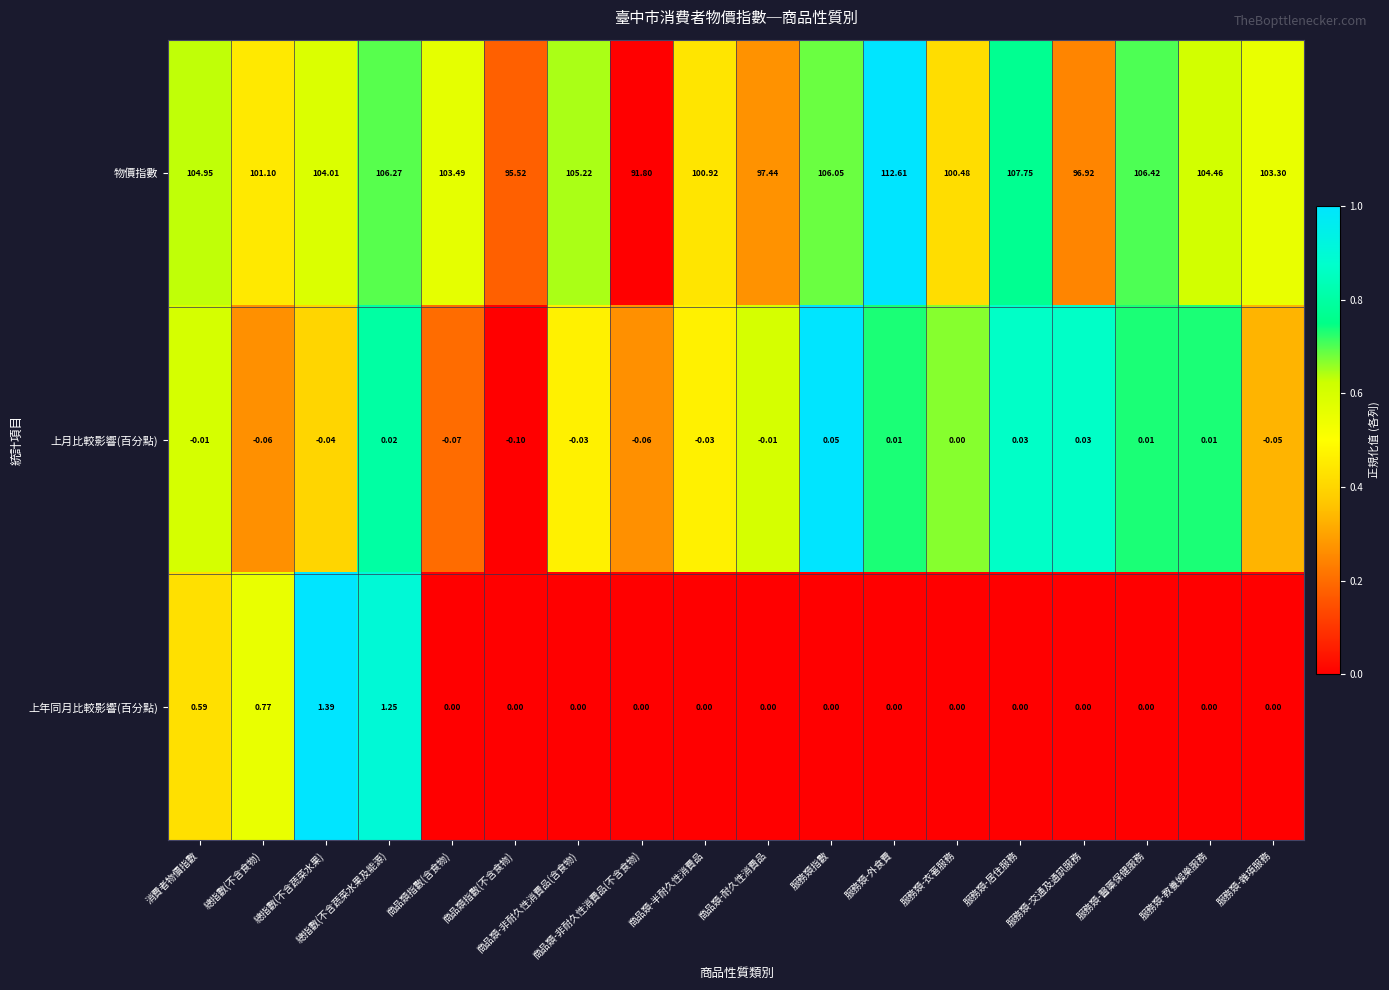

Is the value of 上年同月比較影響(百分點) at 服務類-衣著服務 greater than the value of 物價指數 at 商品類指數(不含食物)?

No